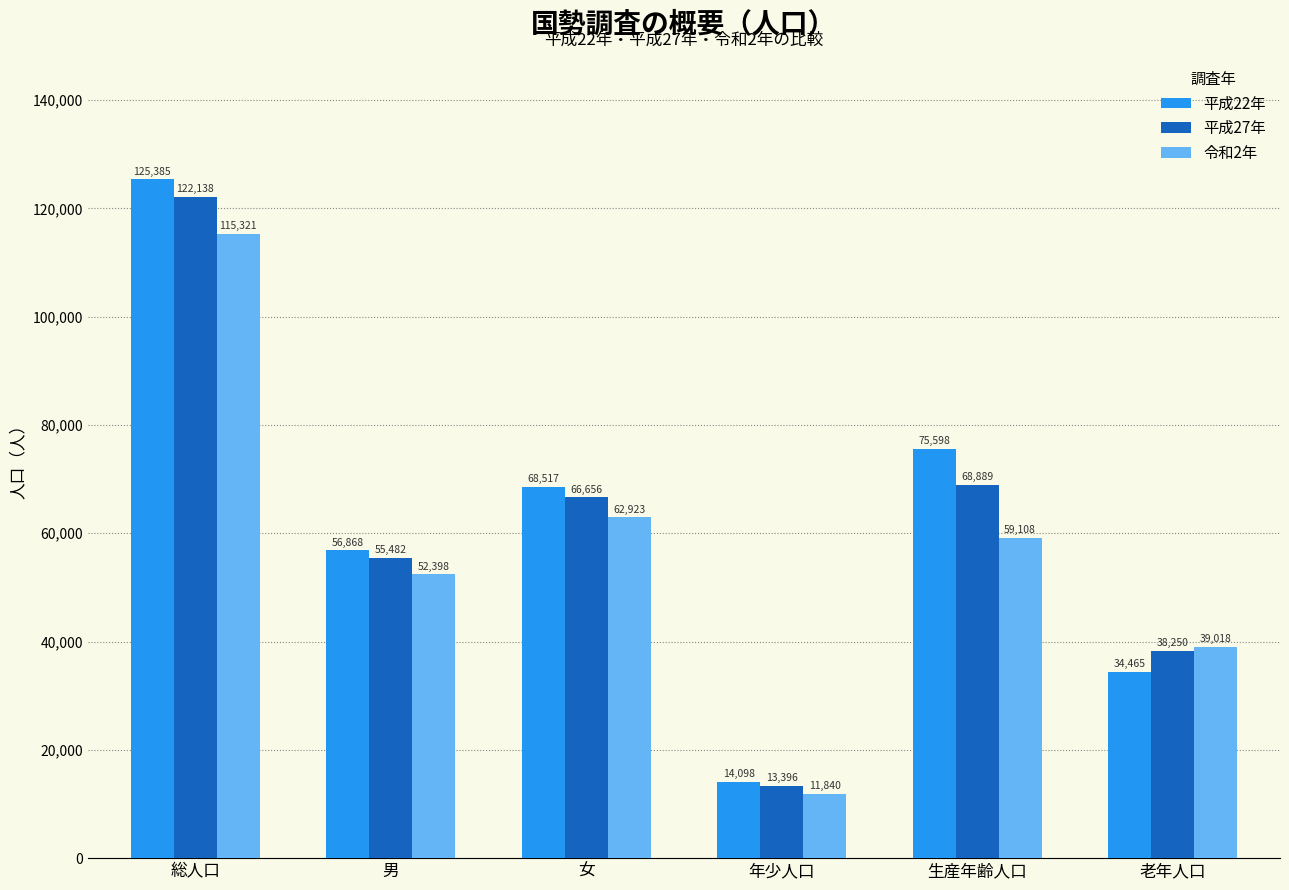

Rank the series by their average value, from lowest to highest.

令和2年, 平成27年, 平成22年